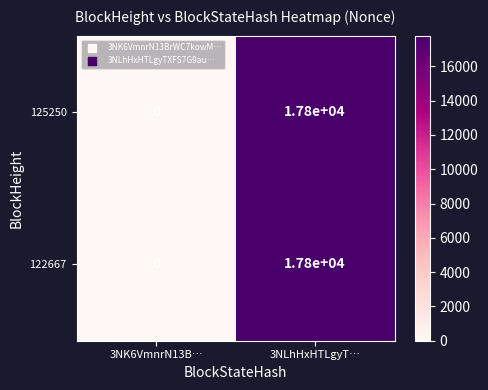

What is the difference between the 125250 values at 3NLhHxHTLgyT… and 3NK6VmnrN13B…?

17800